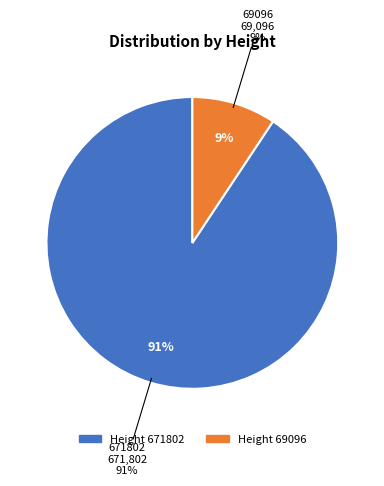

How much of the chart is everything except 671802?

9.3%